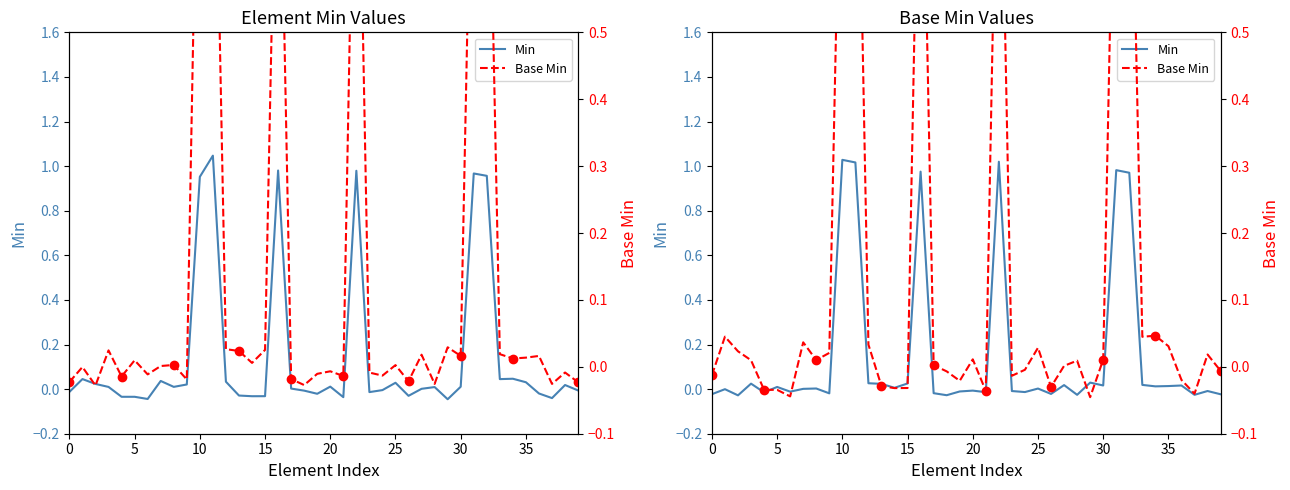

List the series in order of their peak value, highest first.

Base Min, Min